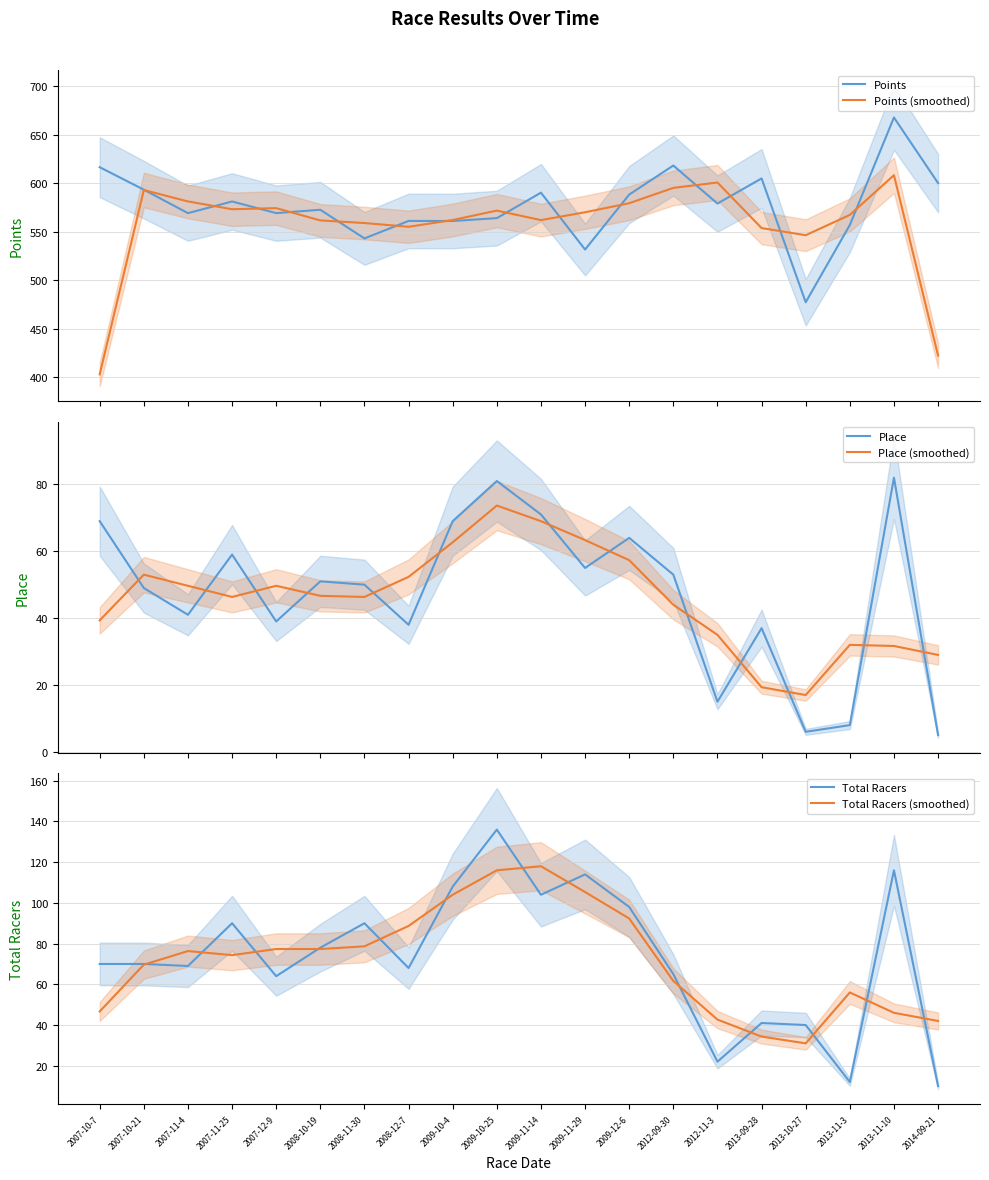

True or false: Total Racers (smoothed) and Points (smoothed) cross at least once.

False